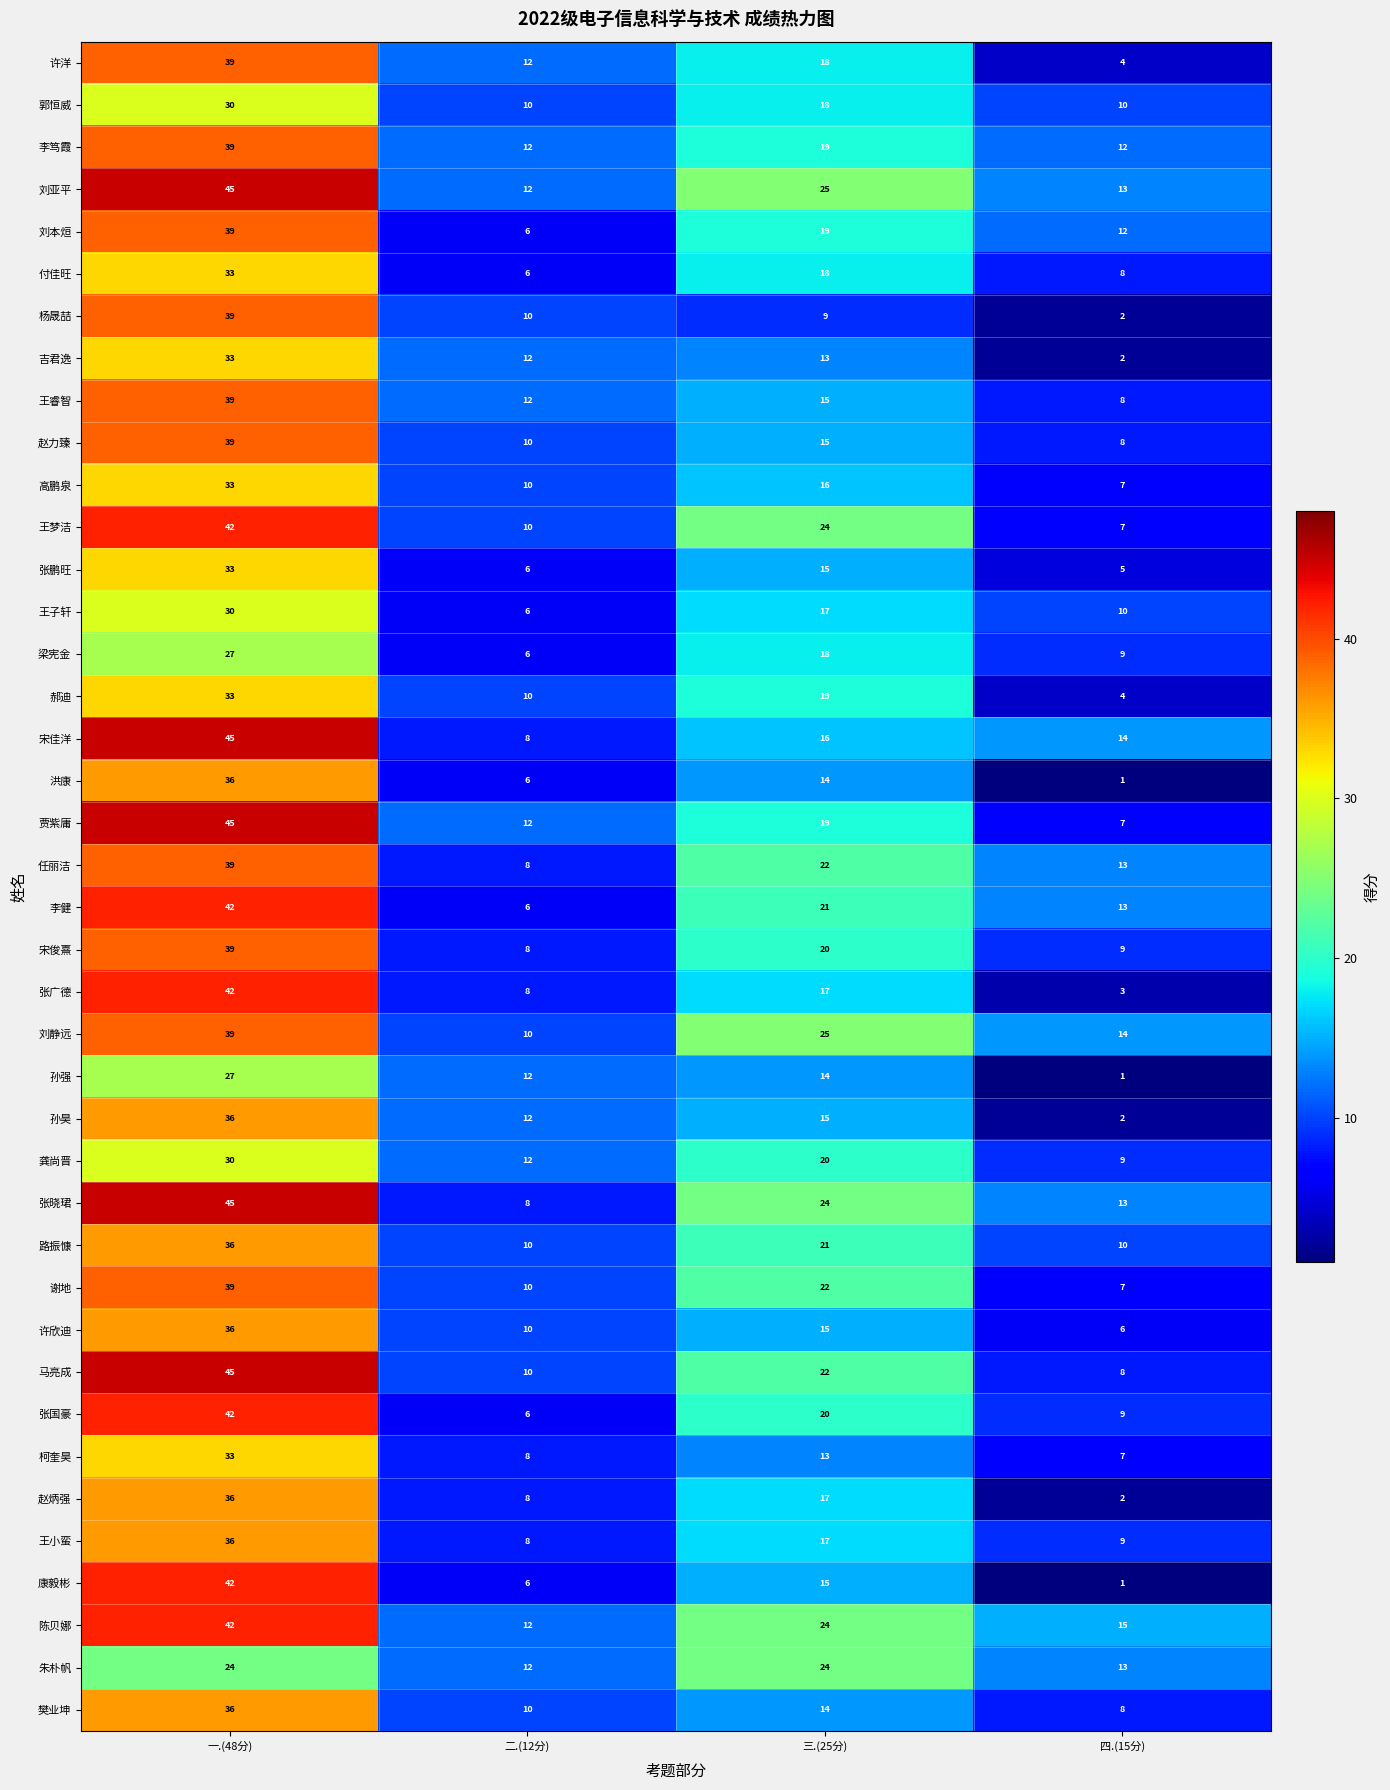

The 张晓珺 series shows 71 at 一.(48分). True or false?

False